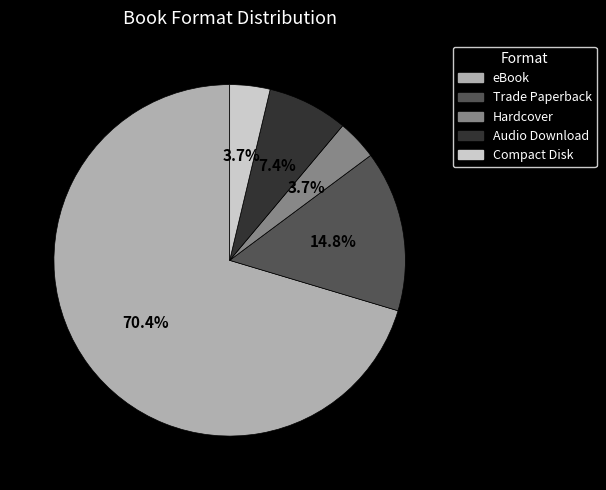

Which slice is the largest?

eBook